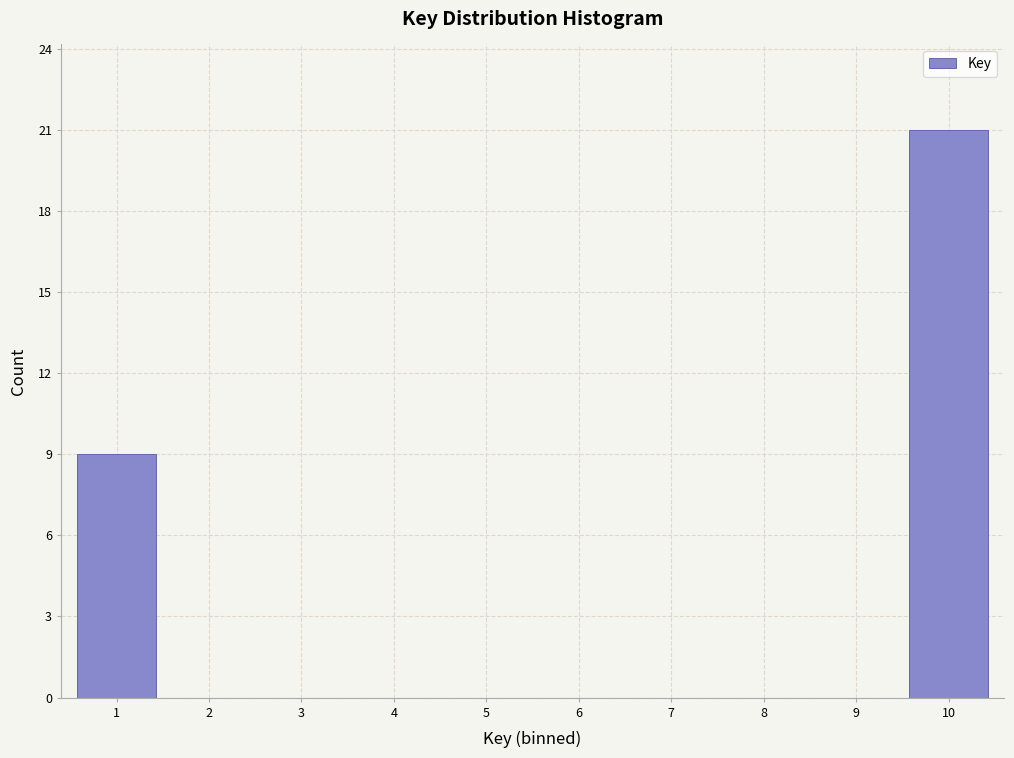

Reading left to right, what are all the values shown in this chart?

1=9	2=0	3=0	4=0	5=0	6=0	7=0	8=0	9=0	10=21